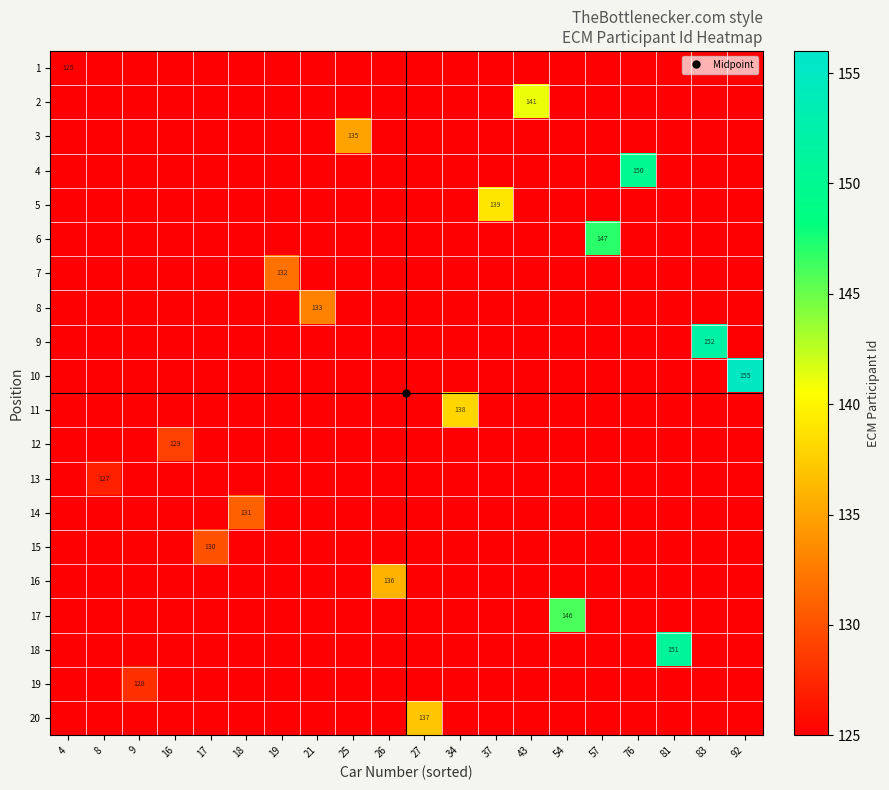

True or false: 16 has a value of 0 at 17.

True